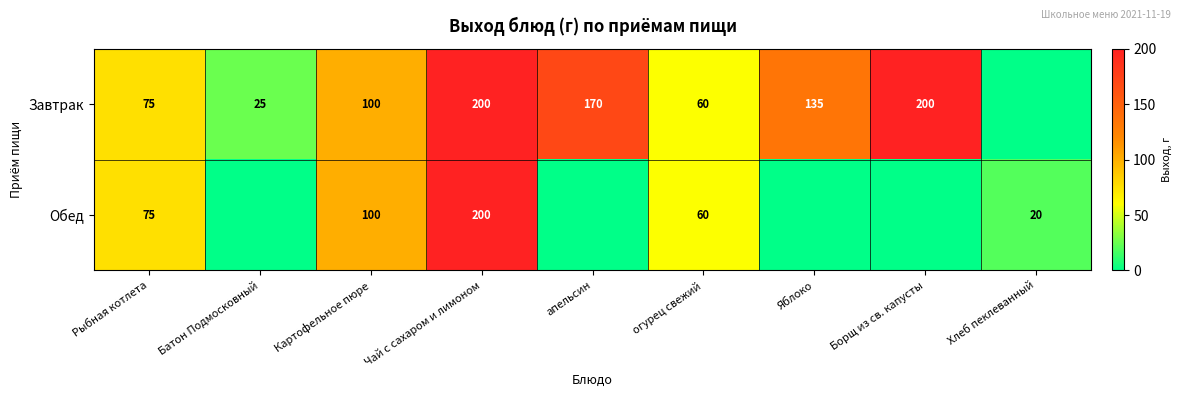

What is the sum of the Обед values at огурец свежий and Хлеб пеклеванный?

80